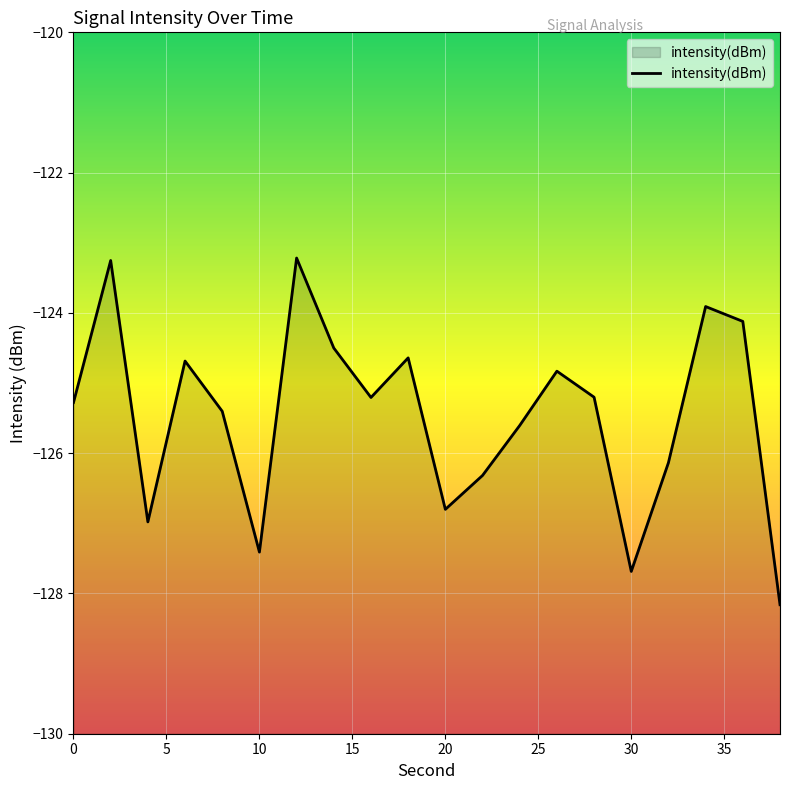

True or false: the data shows -79.9 at 6.

False